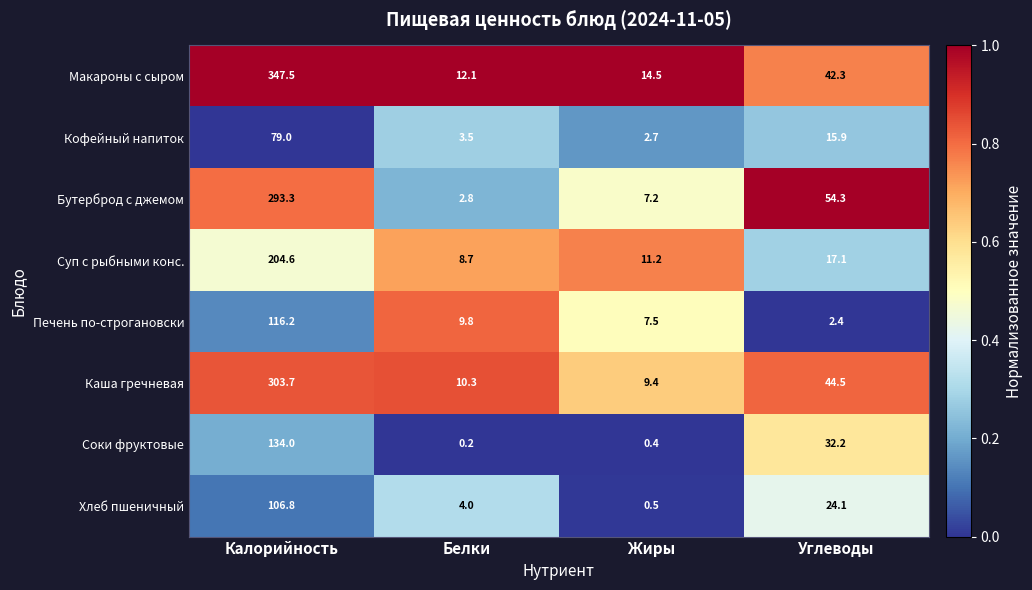

How many data points in Суп с рыбными конс. are less than 17?

2